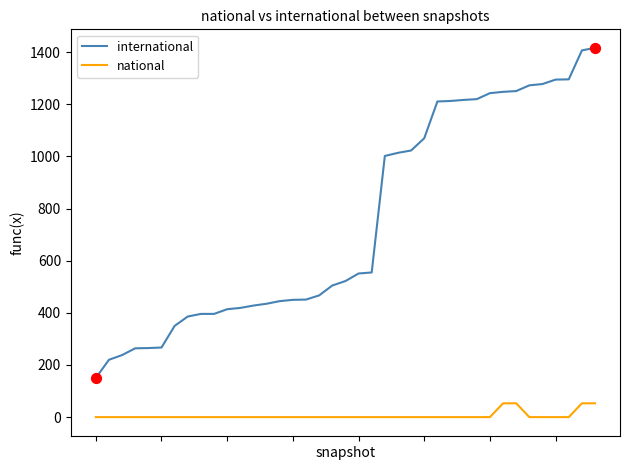

Which series has the widest spread of values?

international